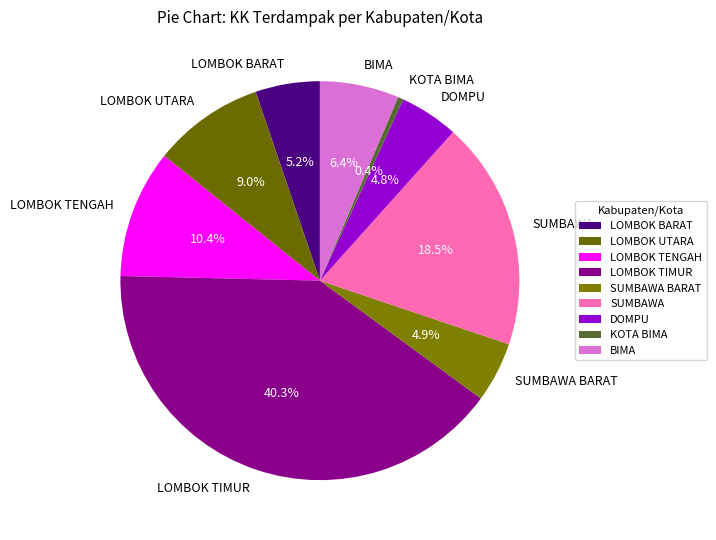

Combined, what portion of the pie is LOMBOK BARAT and LOMBOK UTARA?

14.2%